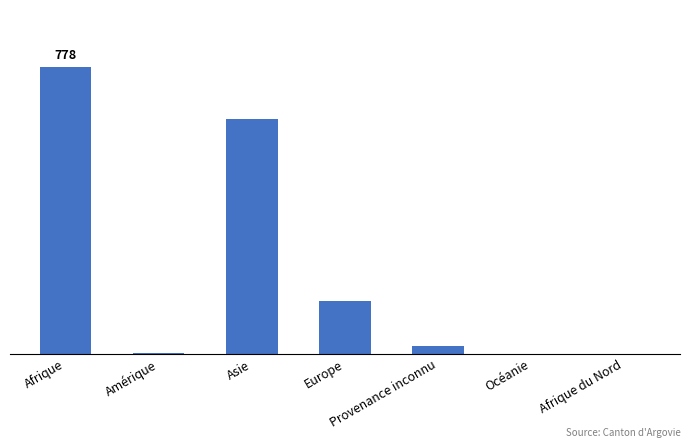

Count the number of categories in the chart.

7